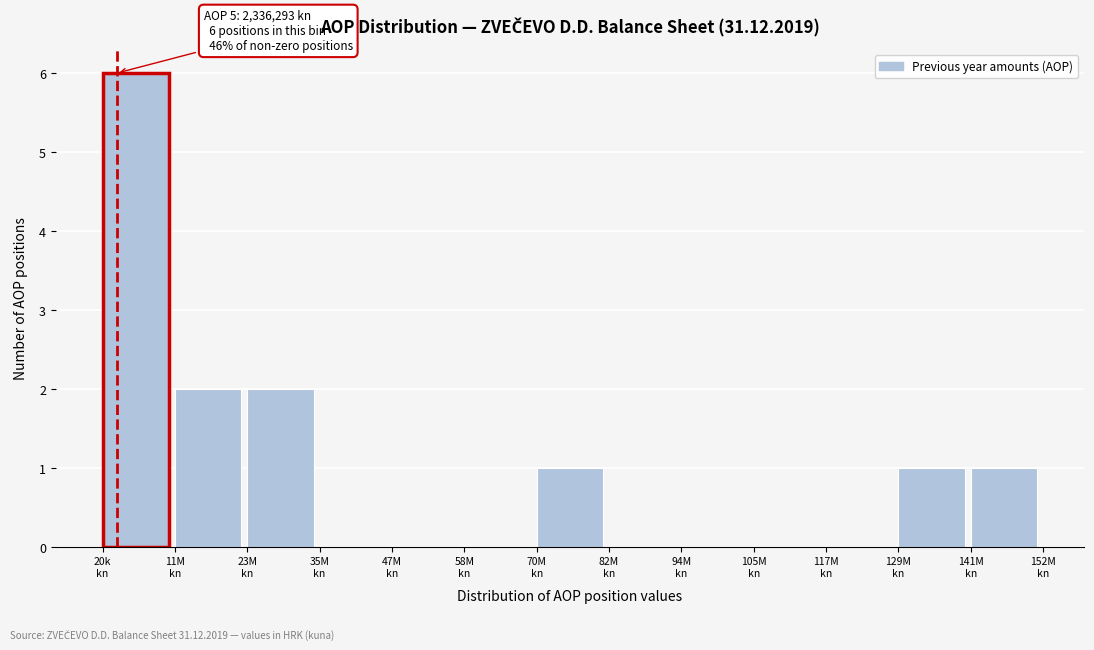

What is the maximum value shown in the chart?

6